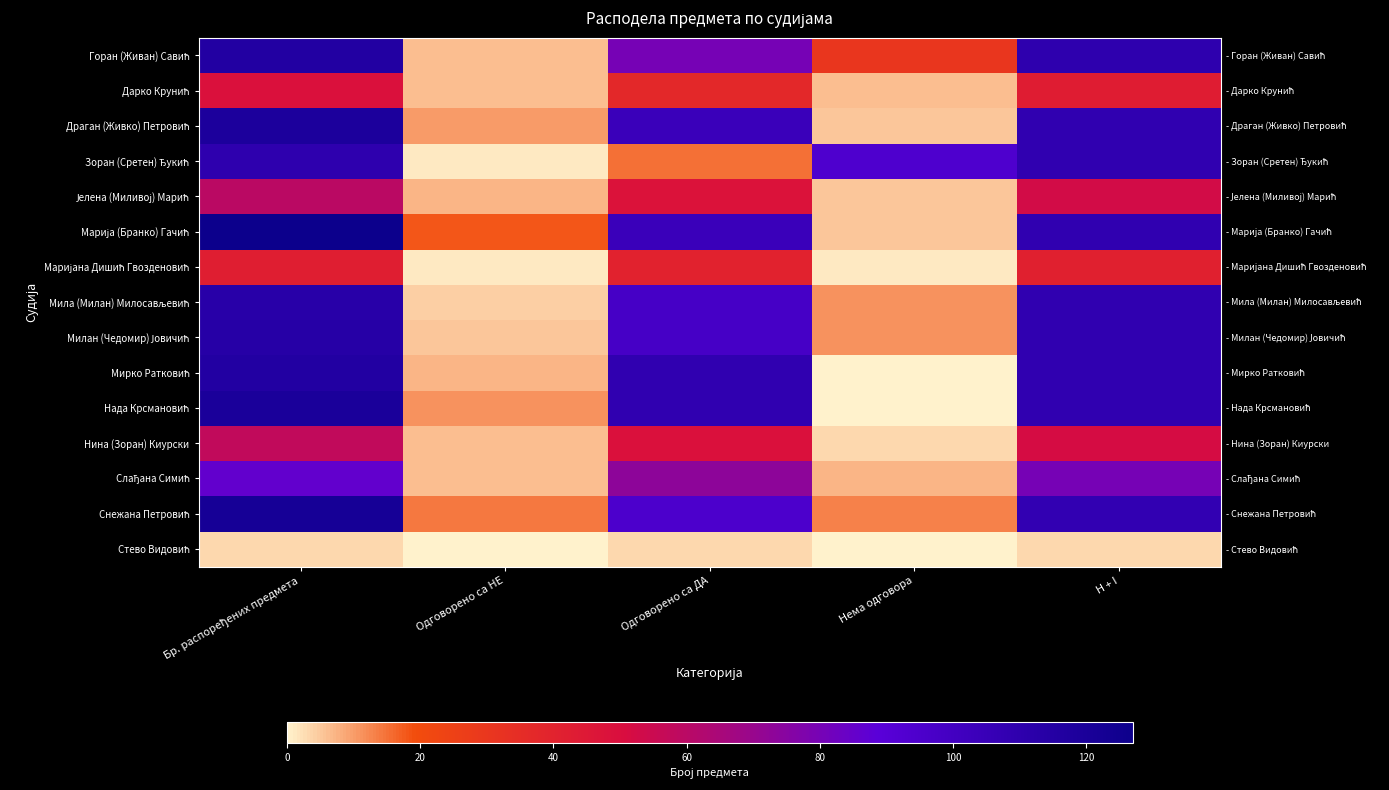

Which category has the lowest value across all series?

Нема одговора